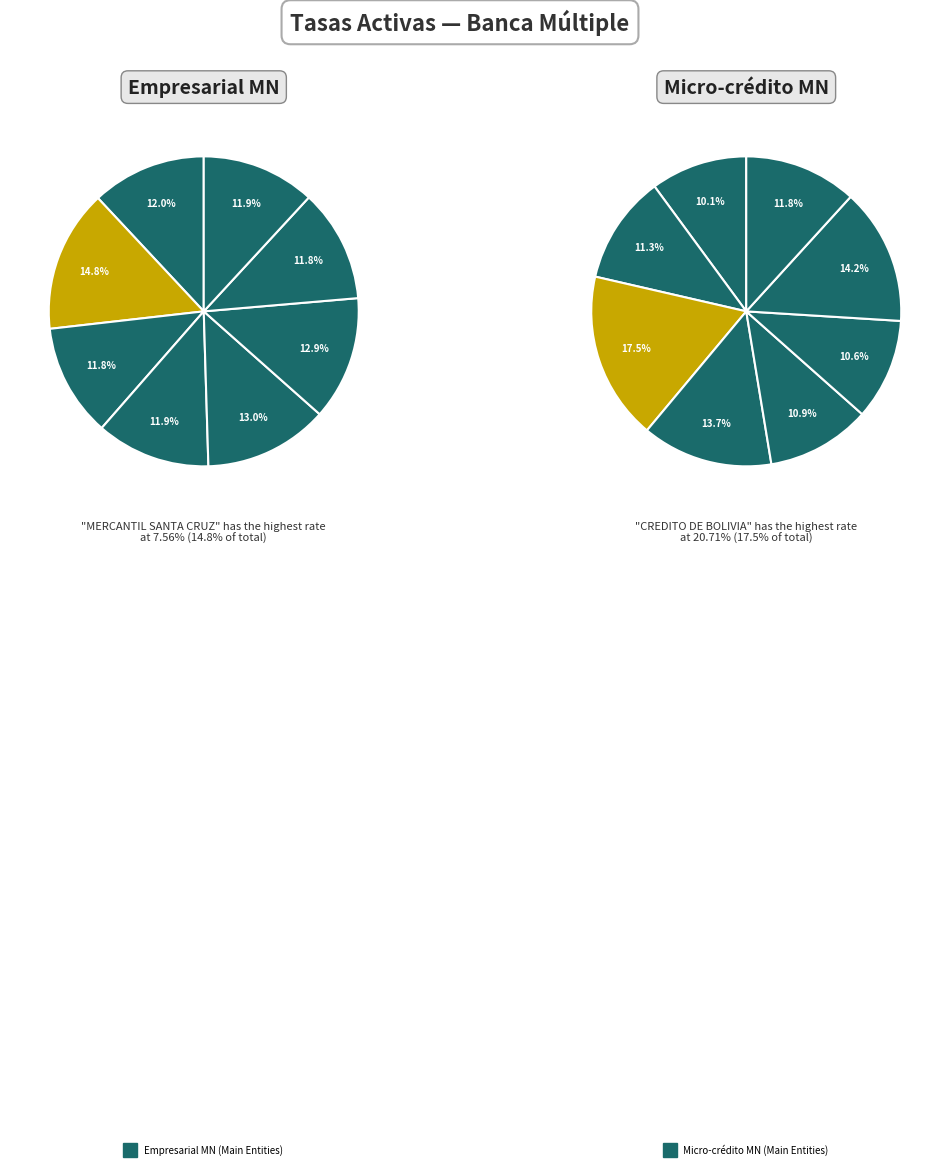

Which category has the biggest portion of the pie?

MERCANTIL SANTA CRUZ